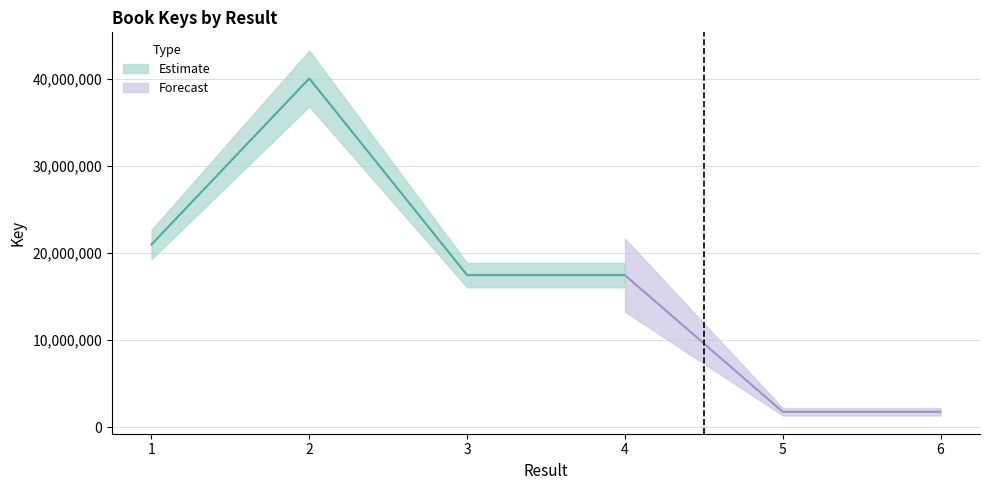

What is the average value?

16594458